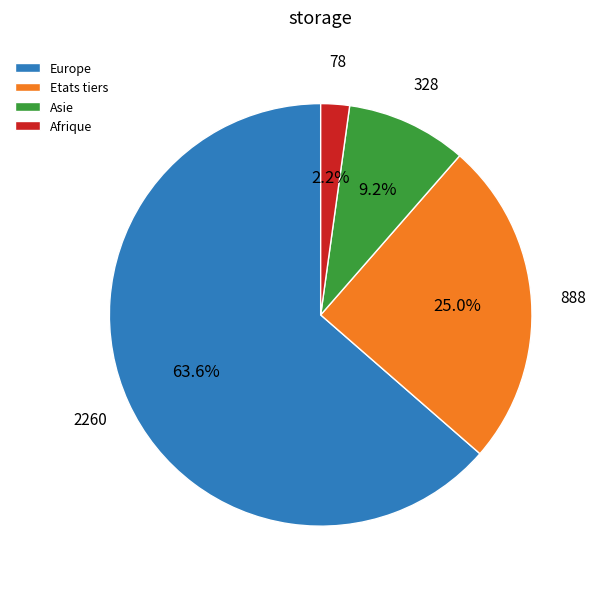

Which has a higher value, Europe or Asie?

Europe